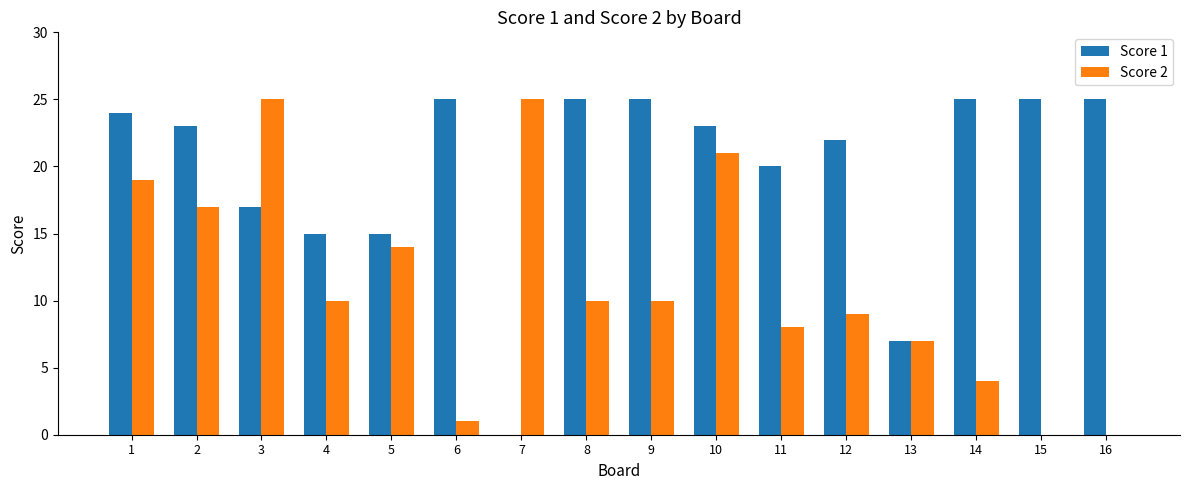

At which category is the sum across all series the highest?

10